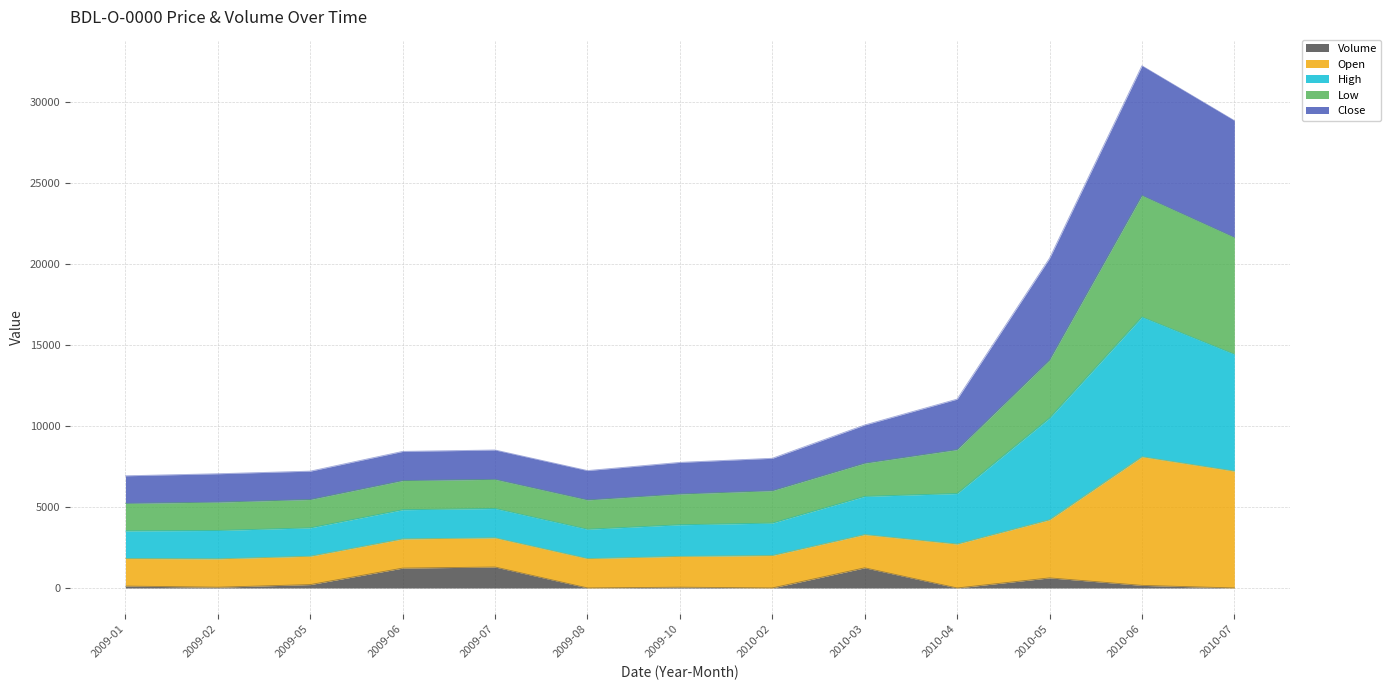

What is the maximum value for Volume?

1293.8